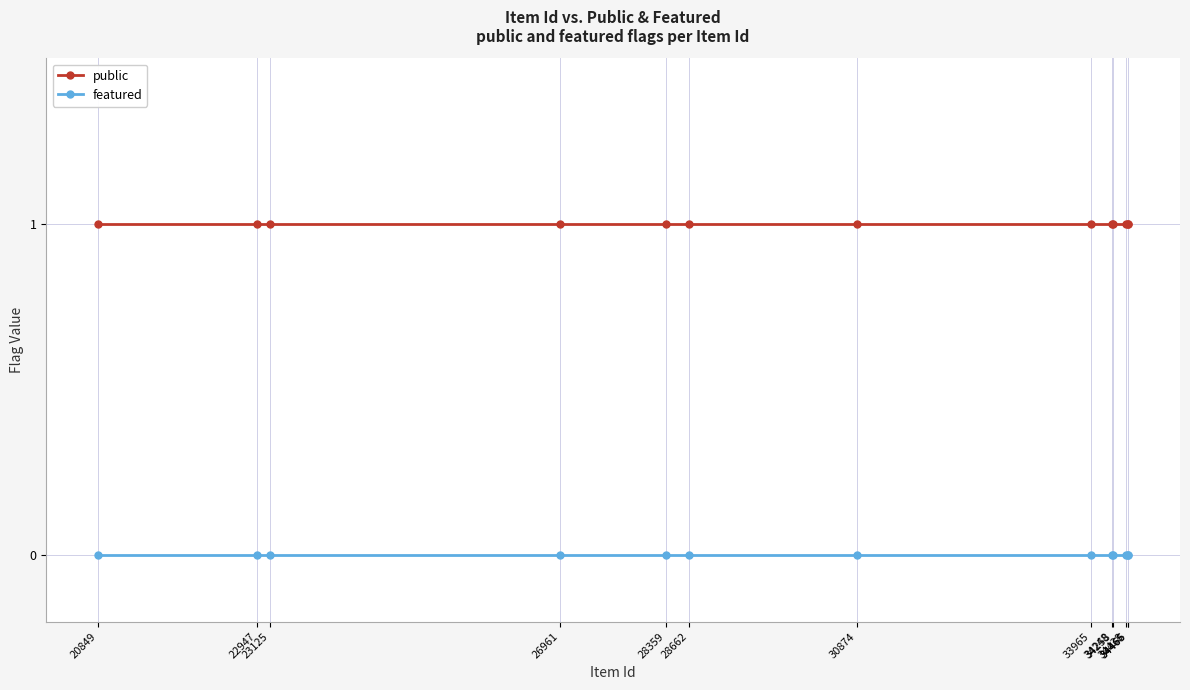

Which series has the largest total across all categories?

public